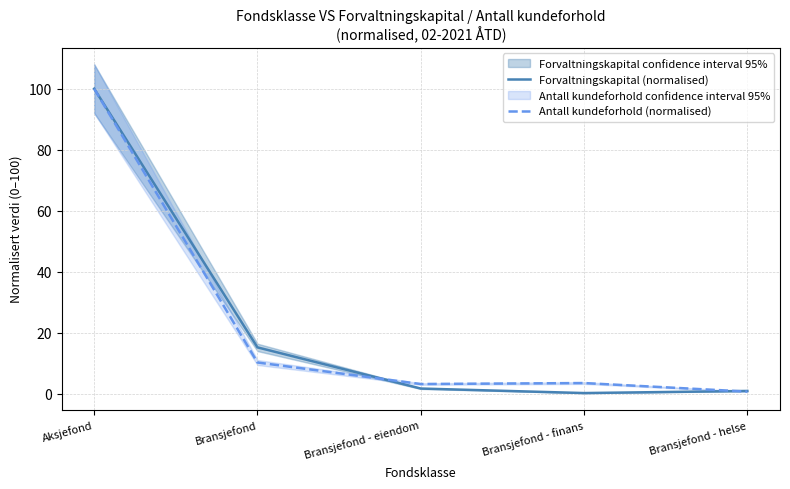

What is the difference between the highest and lowest values at Bransjefond - eiendom?

1.5